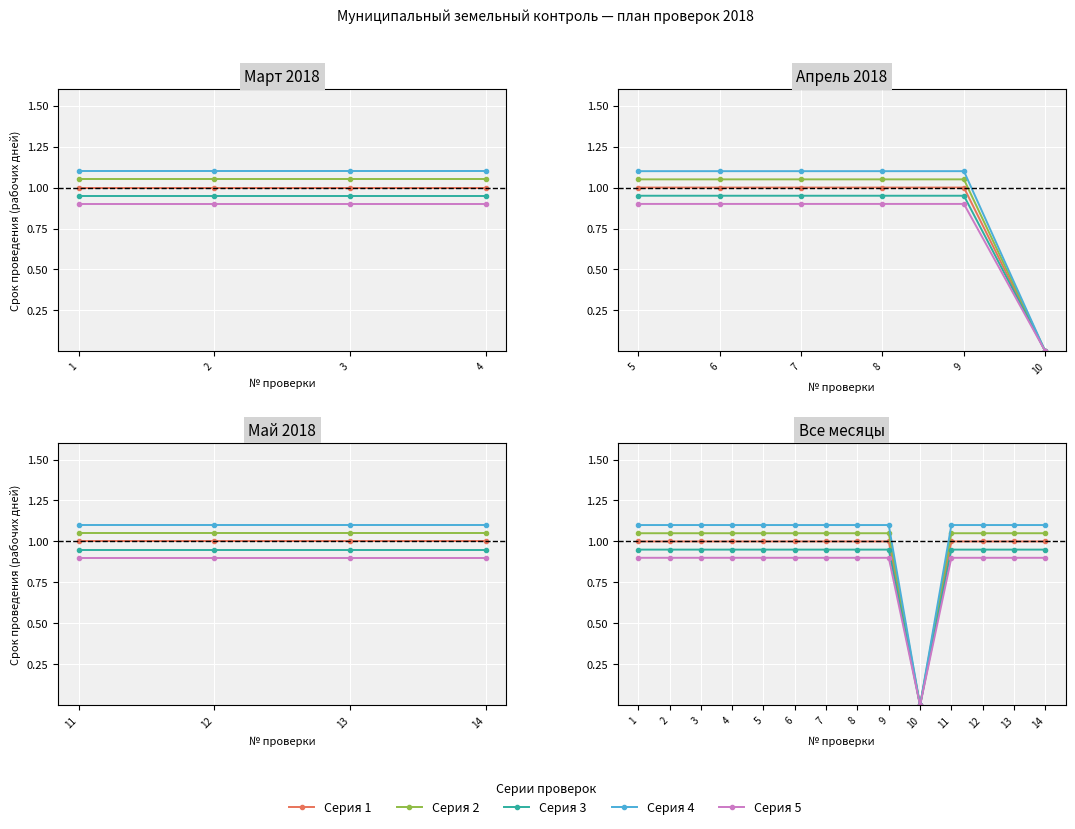

Is the value of Серия 2 at 7 greater than the value of Серия 3 at 11?

Yes